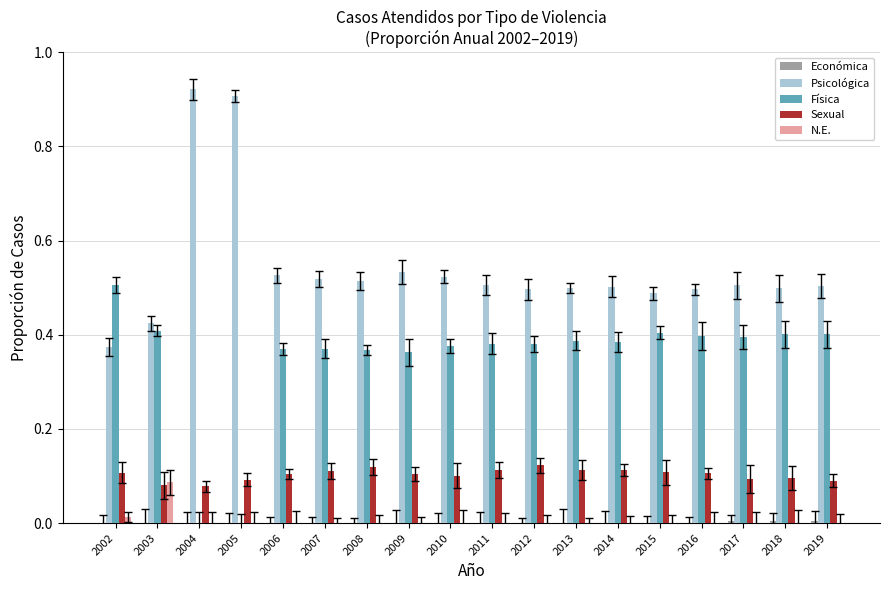

What is the total value across all series at 2014?

1.0